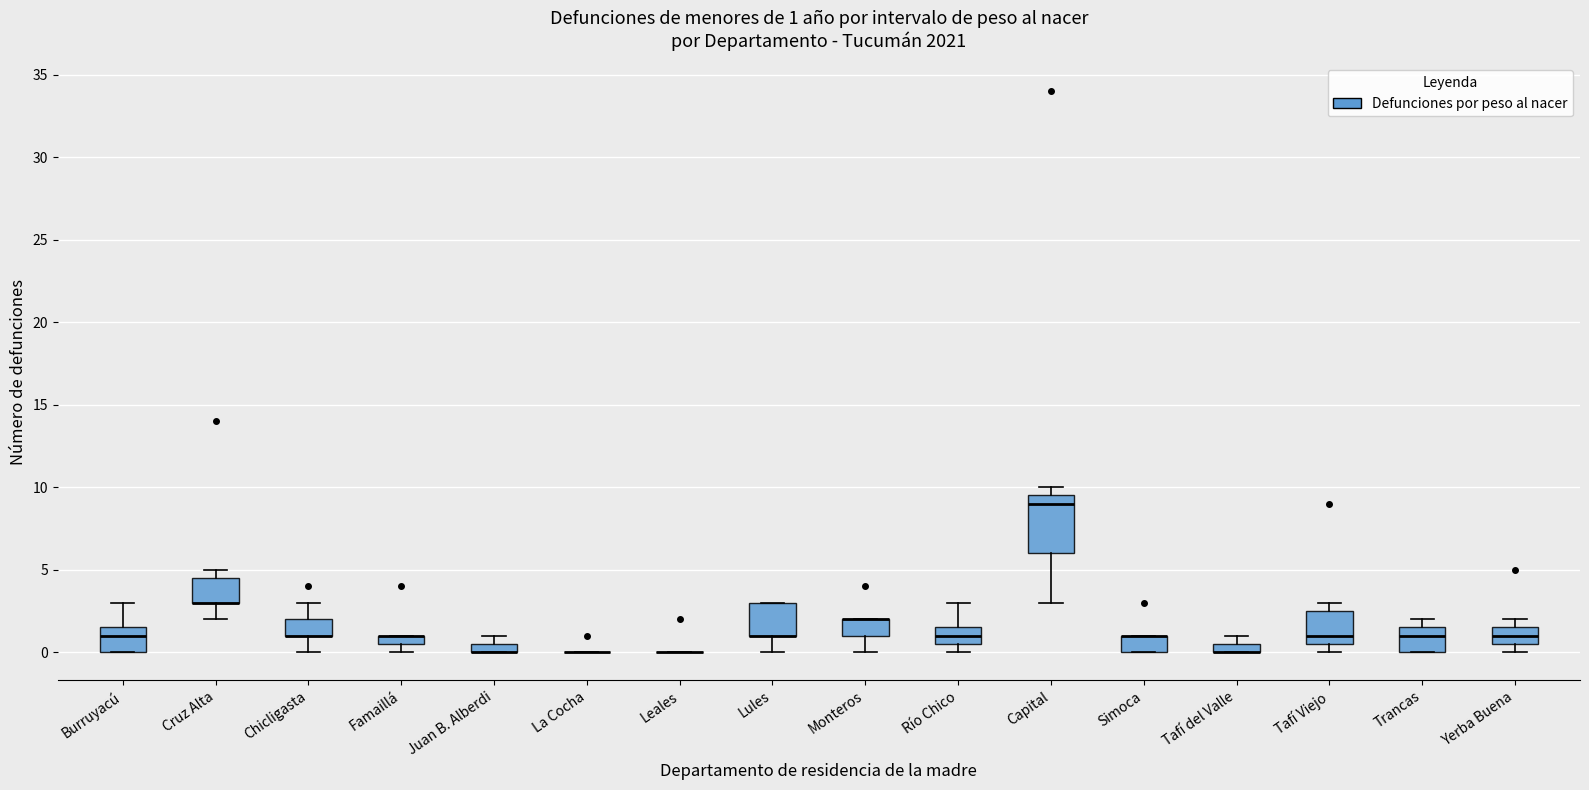

Comparing the boxes themselves (not the whiskers), which one is the tallest?

Capital